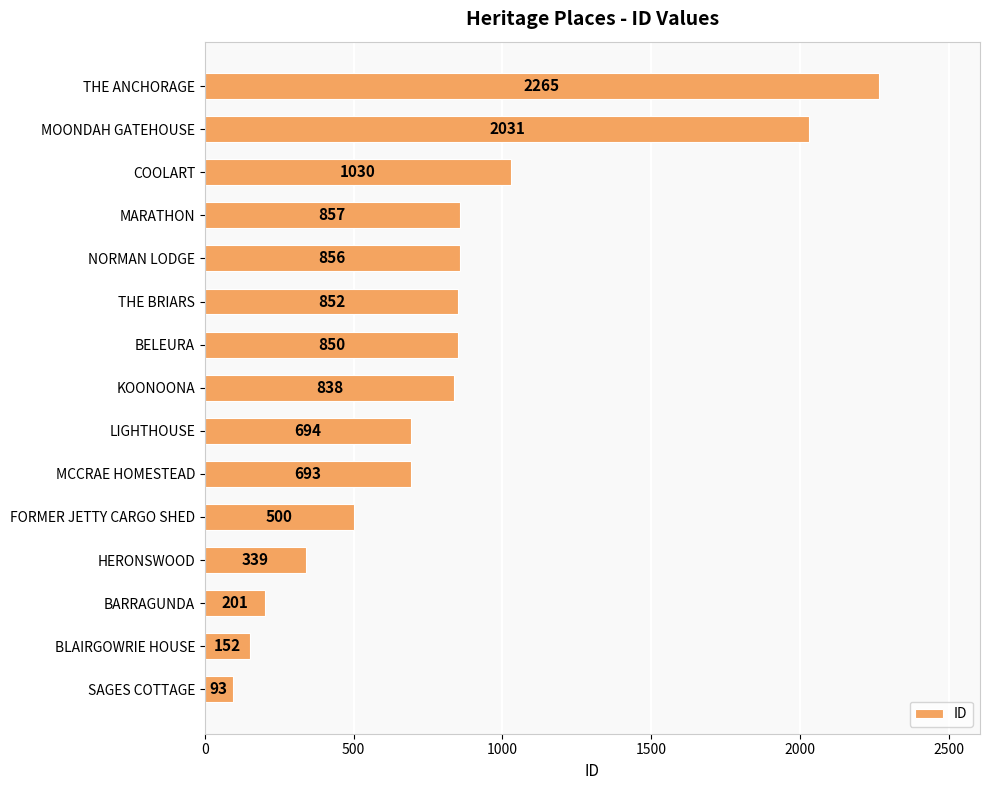

List the labels in order of value, smallest first.

SAGES COTTAGE, BLAIRGOWRIE HOUSE, BARRAGUNDA, HERONSWOOD, FORMER JETTY CARGO SHED, MCCRAE HOMESTEAD, LIGHTHOUSE, KOONOONA, BELEURA, THE BRIARS, NORMAN LODGE, MARATHON, COOLART, MOONDAH GATEHOUSE, THE ANCHORAGE